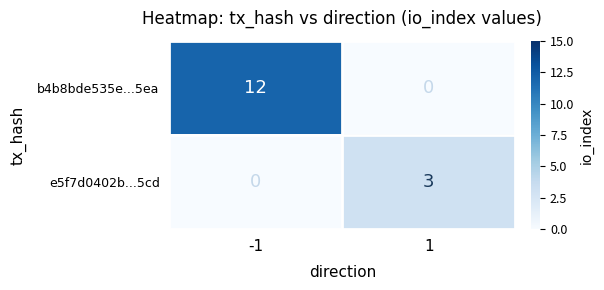

What is the maximum value shown in the chart?

12